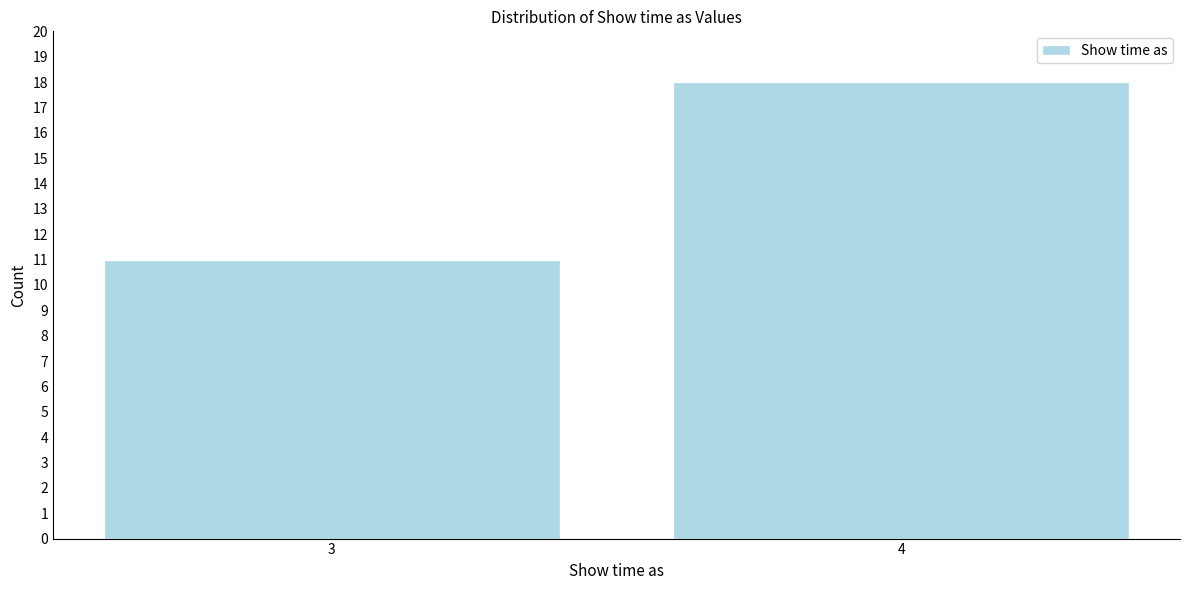

Reading left to right, list all the values displayed in this chart.

3=11	4=18